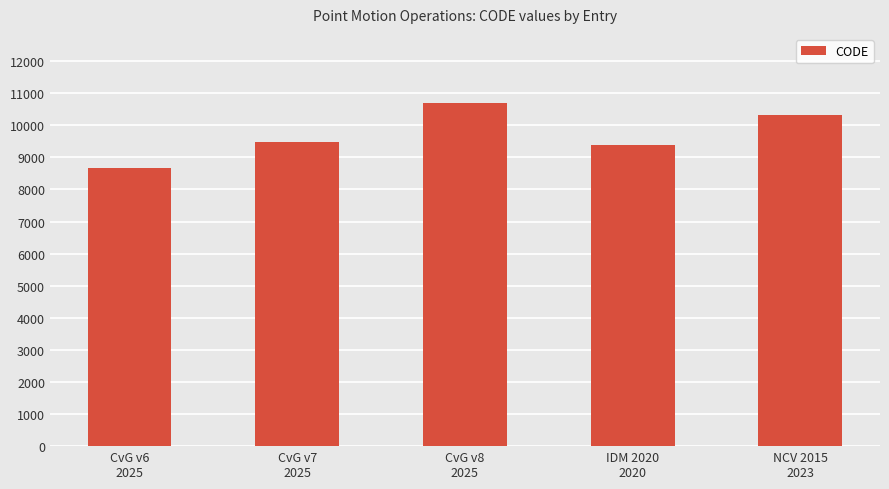

What position from the right is NCV 2015
2023?

1